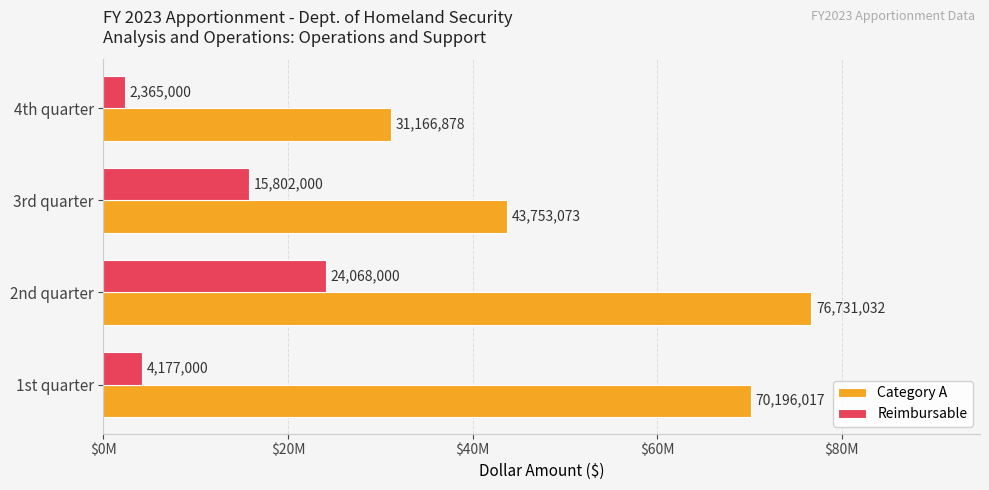

What is the minimum value shown in the chart?

2365000